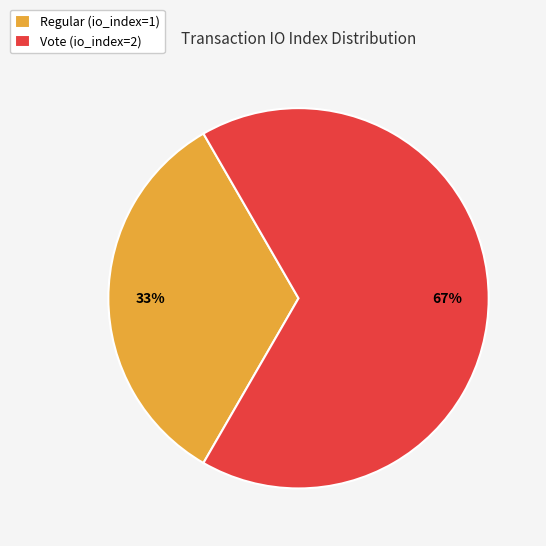

To the nearest percent, what is the combined percentage of Vote (io_index=2) and Regular (io_index=1)?

100%